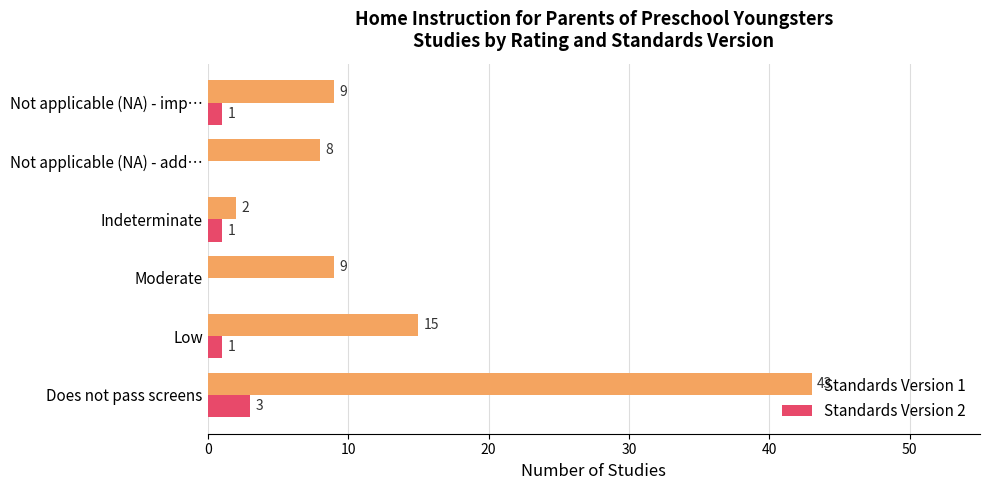

The value of Standards Version 1 at Low is 20. True or false?

False